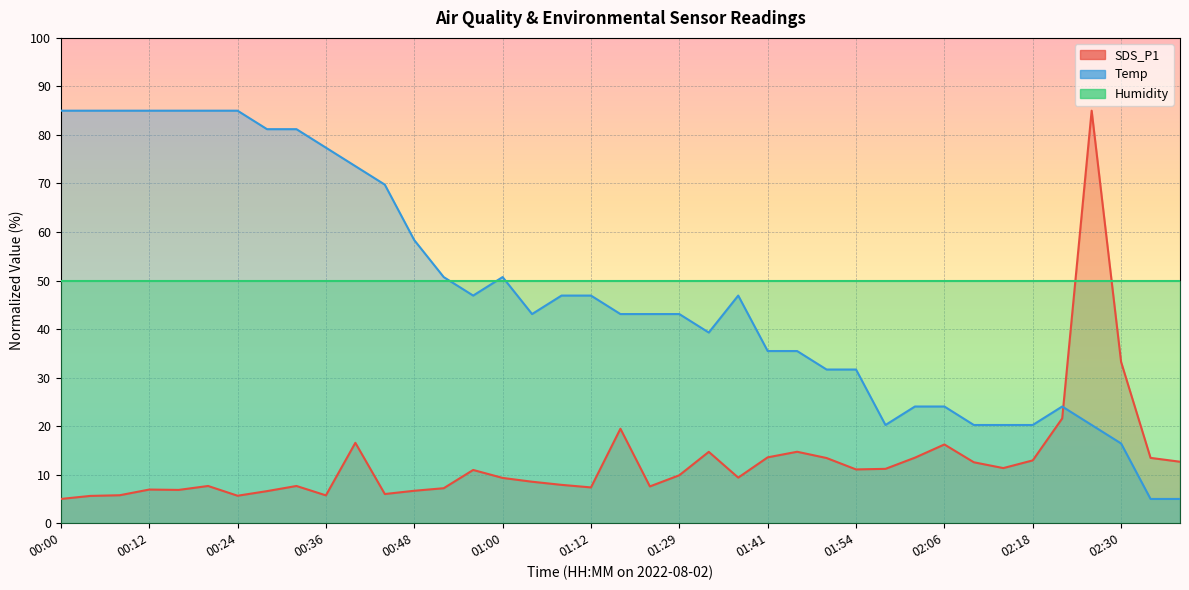

True or false: Temp and SDS_P1 intersect in this chart.

True